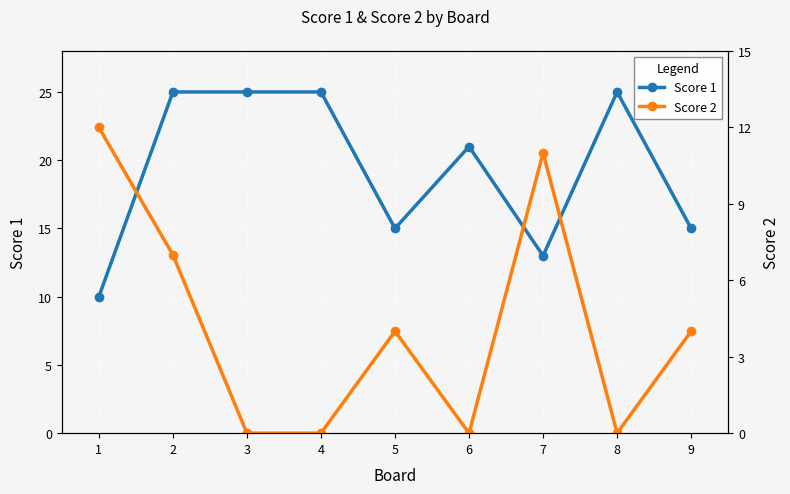

The Score 2 series shows 0 at 8. True or false?

True